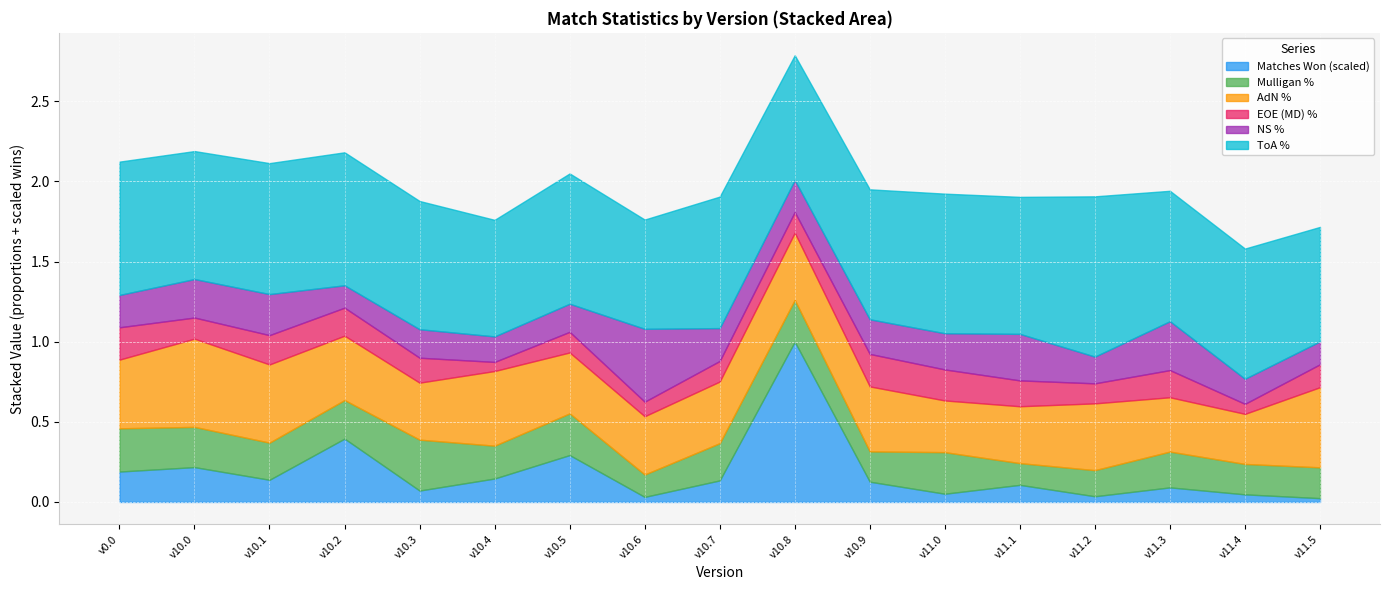

Read the Matches Won value at v10.4.

37.0